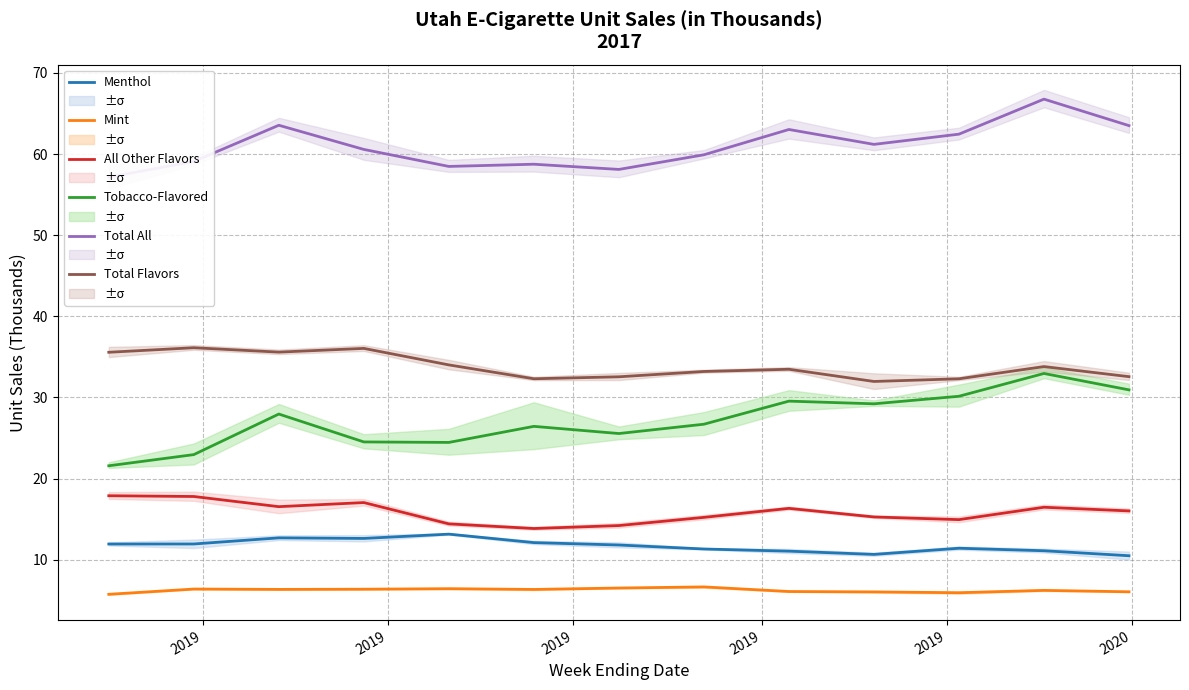

What is the label of the 1st point from the left?

2019